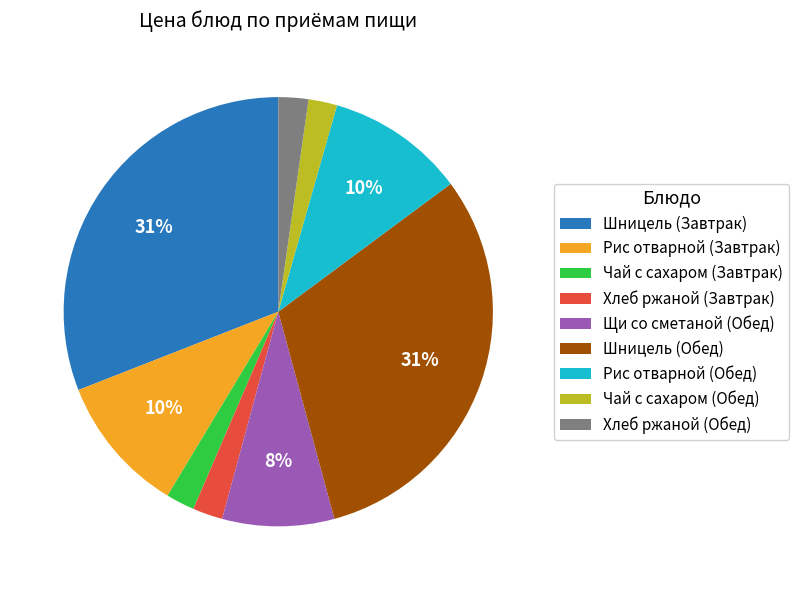

Approximately how many times larger is the value at Чай с сахаром (Завтрак) compared to Шницель (Завтрак)?

0.1